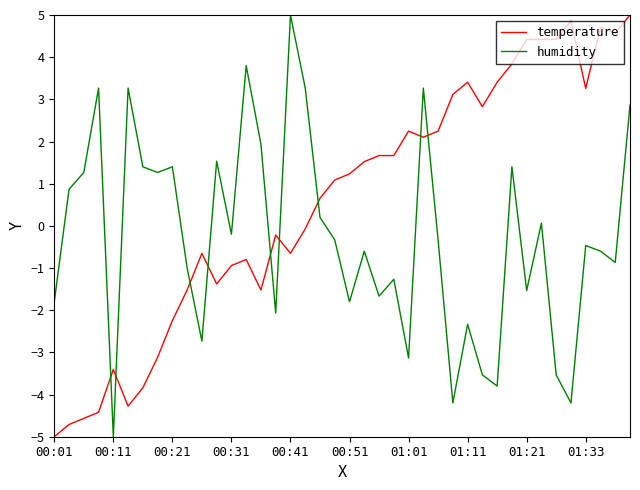

What is the minimum value shown in the chart?

-5.0